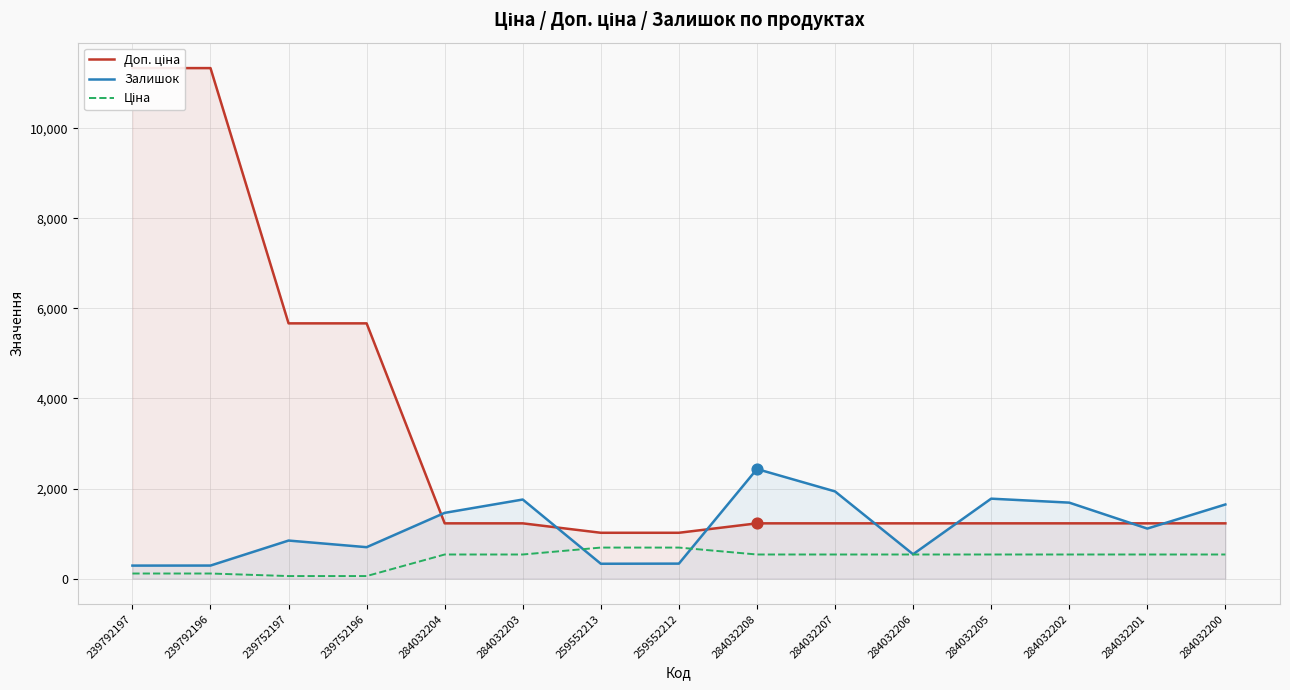

Which series has the widest spread of Y values?

Доп. ціна